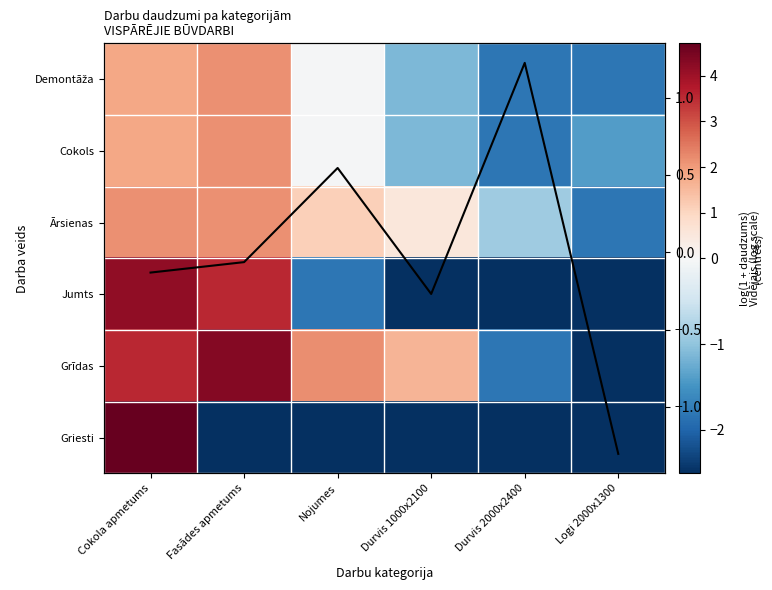

True or false: Demontāža has a value of 1.8 at Cokola apmetums.

True